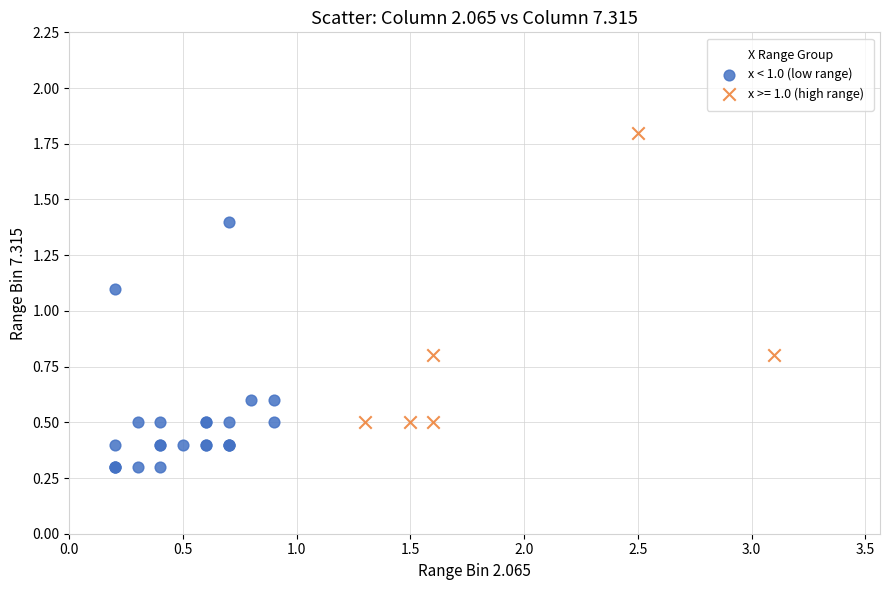

Which series contains the lowest Y value?

x < 1.0 (low range)